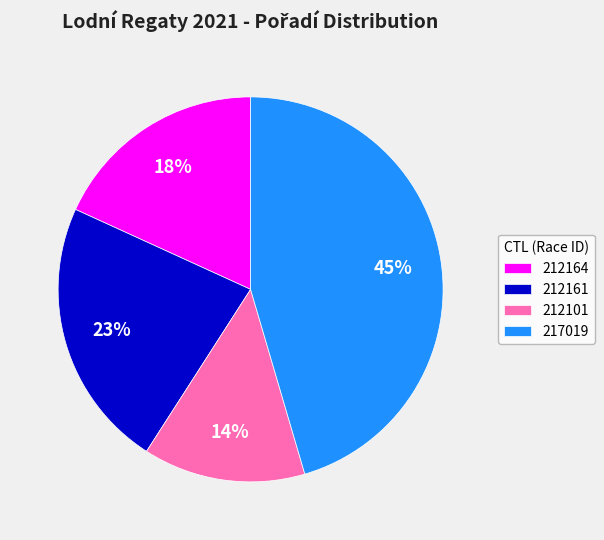

To the nearest percent, what portion does 212101 represent?

14%